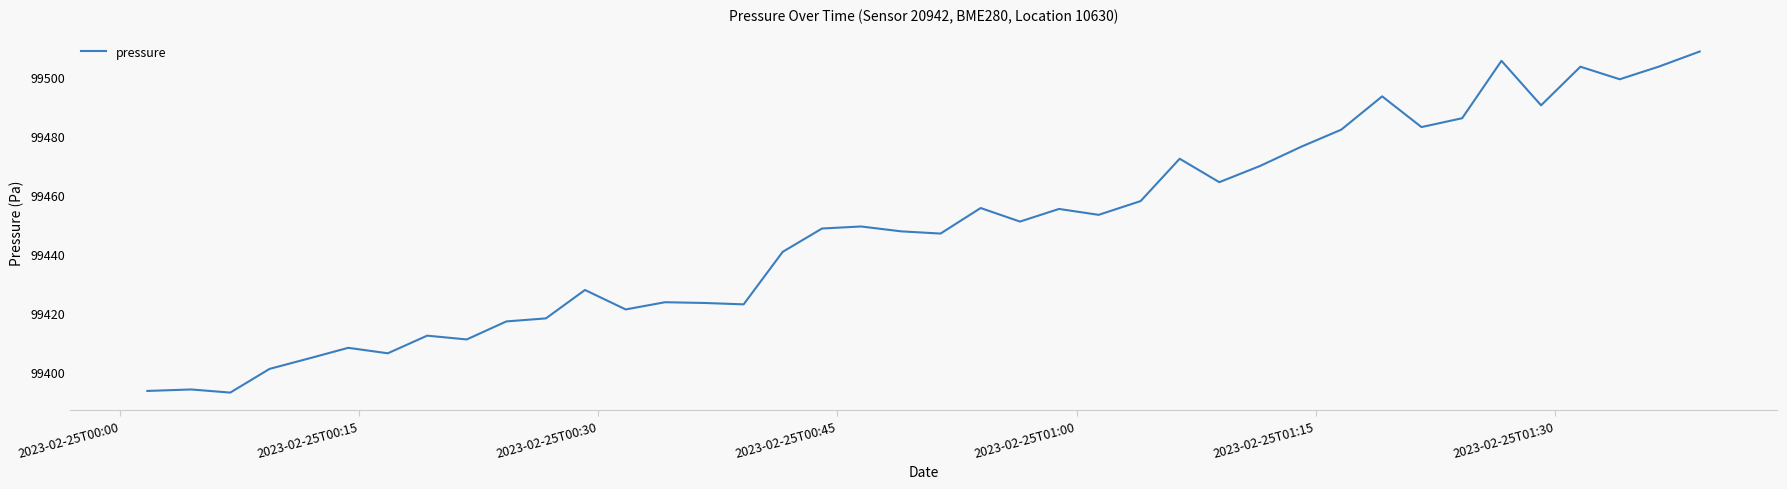

What is the maximum value shown in the chart?

99508.5